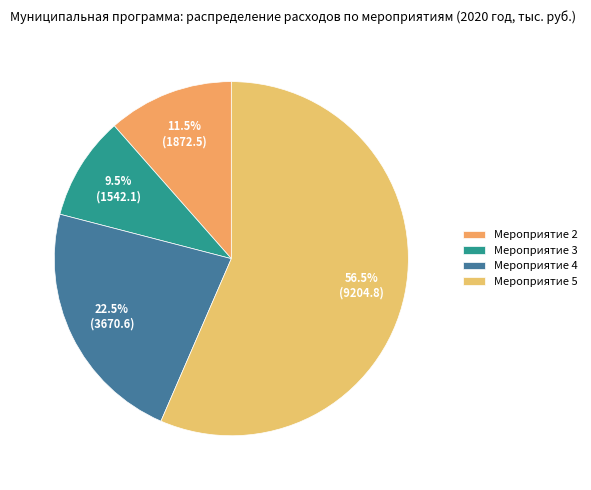

What is the change in value from Мероприятие 3 to Мероприятие 5?

+7662.7